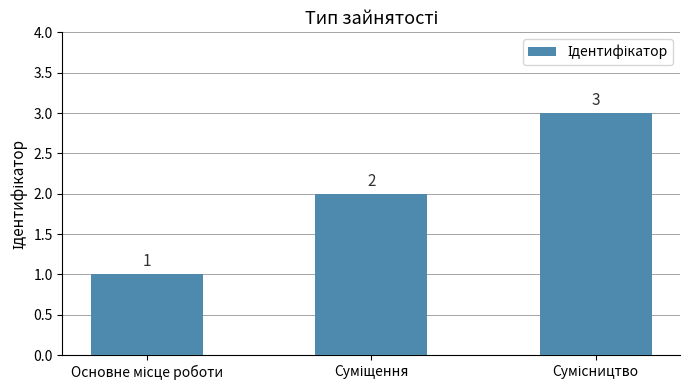

Reading right to left, transcribe all the data shown in this chart.

3	2	1